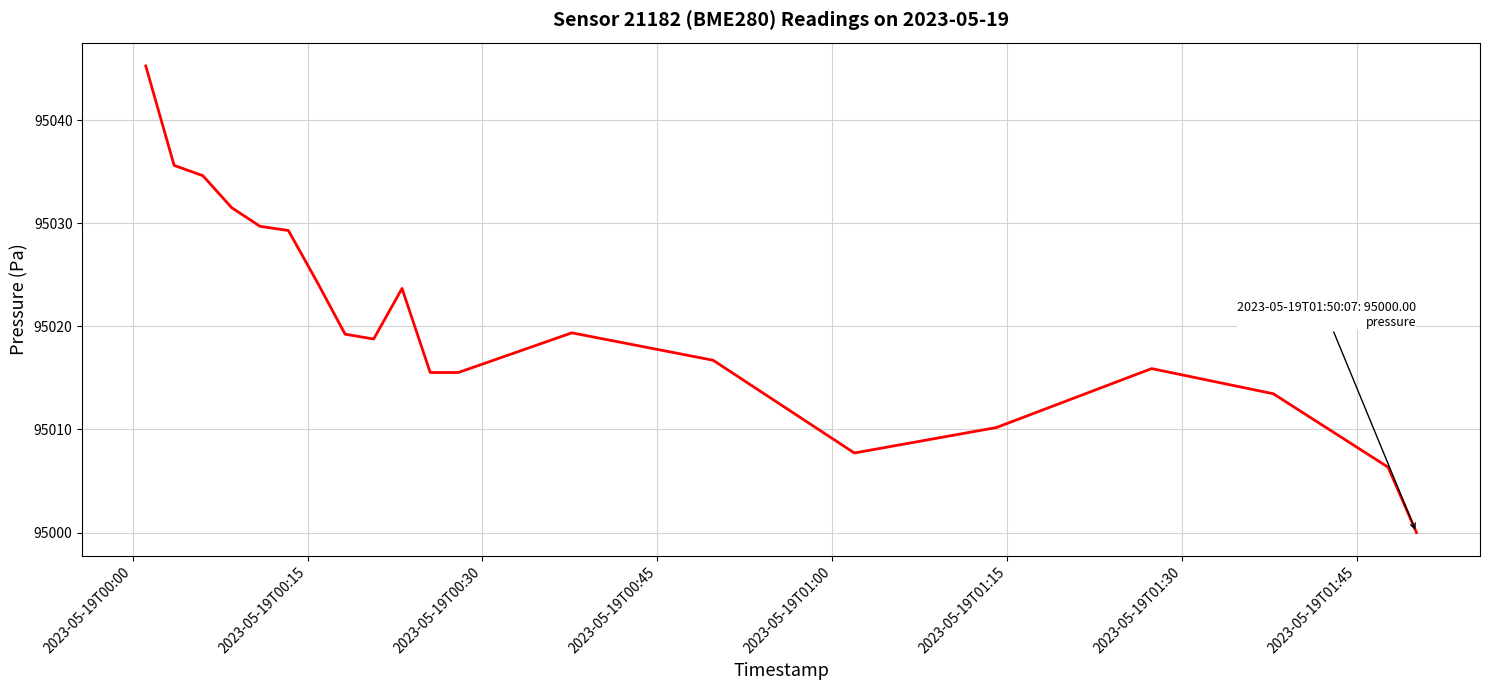

What is the minimum value shown in the chart?

95000.0